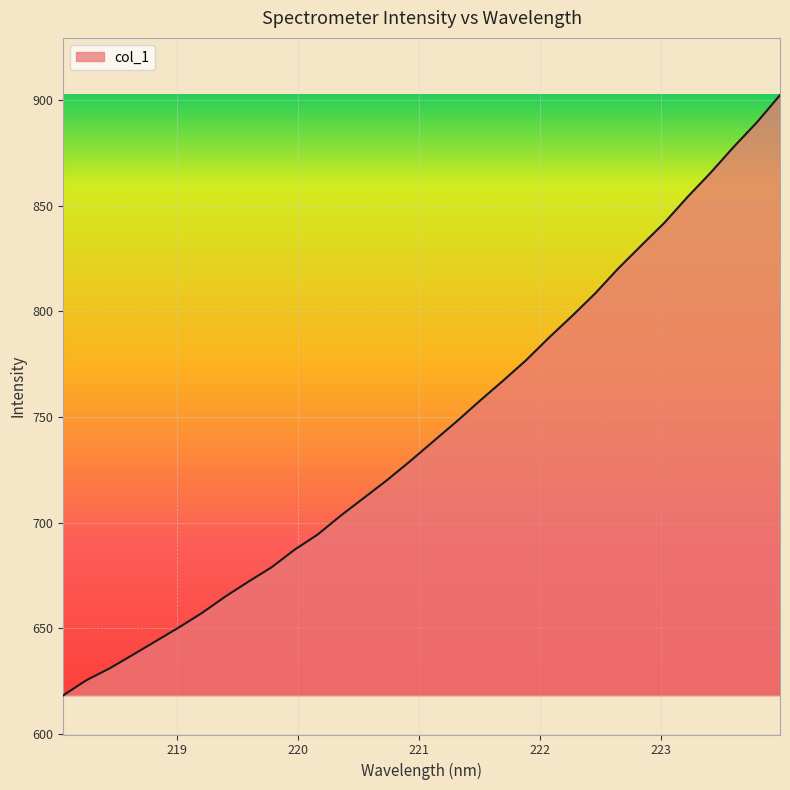

What is the greatest value displayed?

902.3